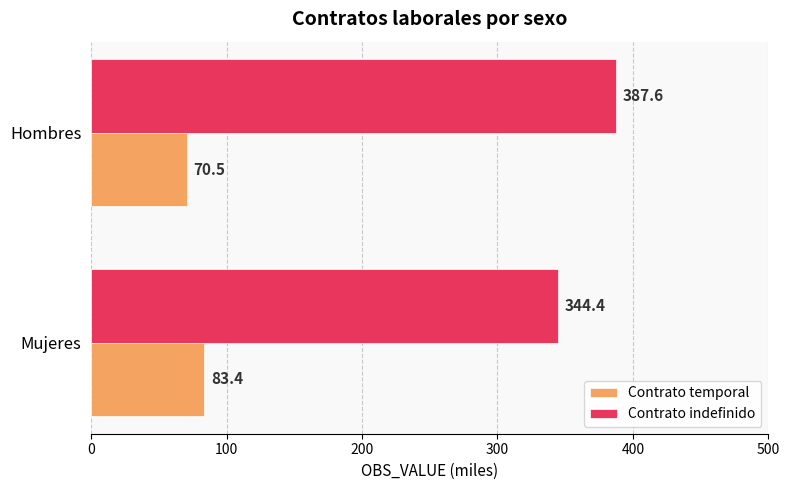

How many categories are shown in the chart?

2